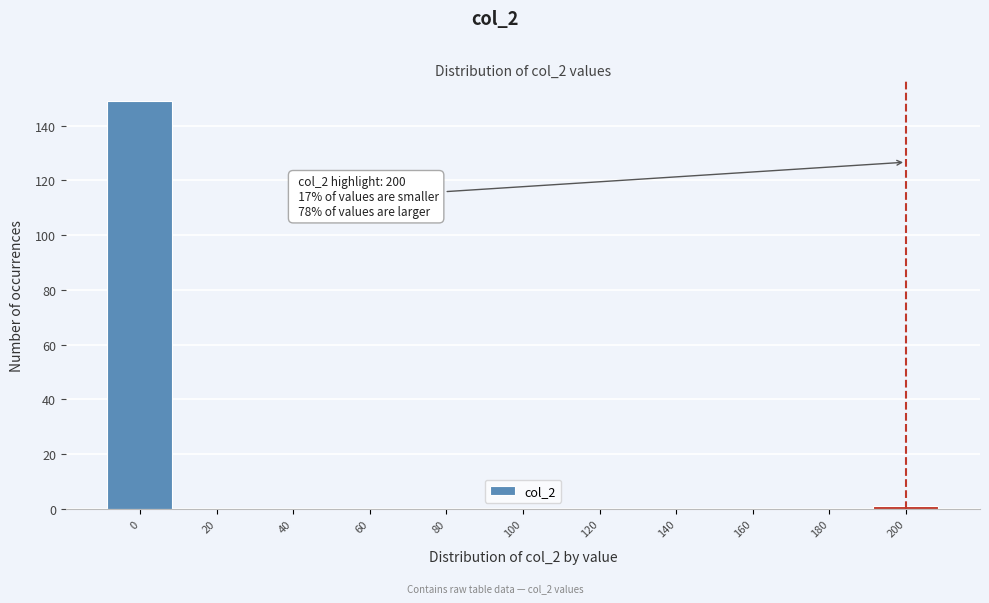

Which range on the x-axis has the tallest bar?

-10 to 10